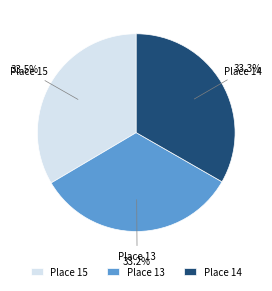

What portion of the pie excludes Place 14?

66.7%